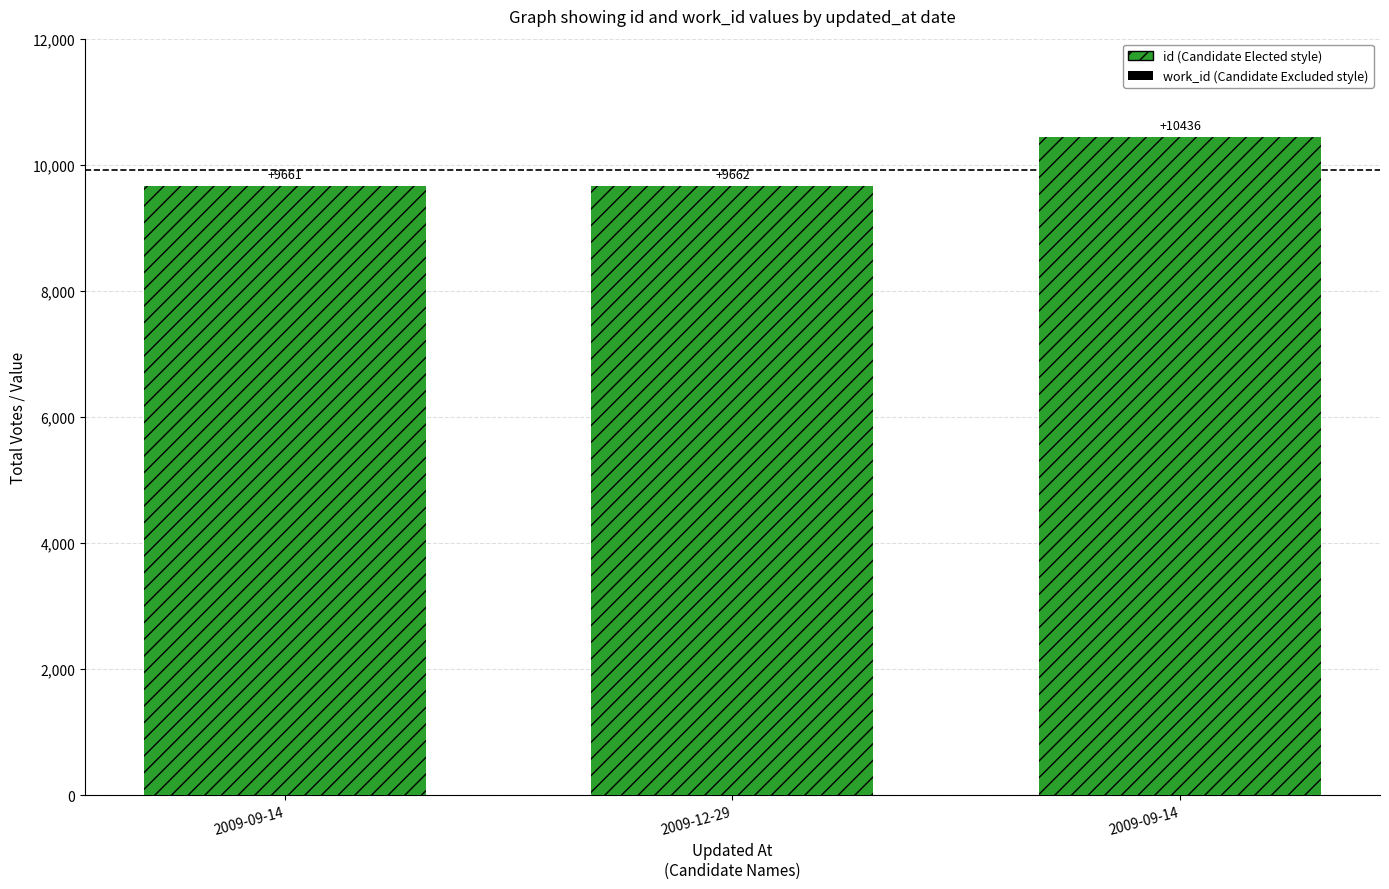

Which series has the largest range (max minus min)?

id